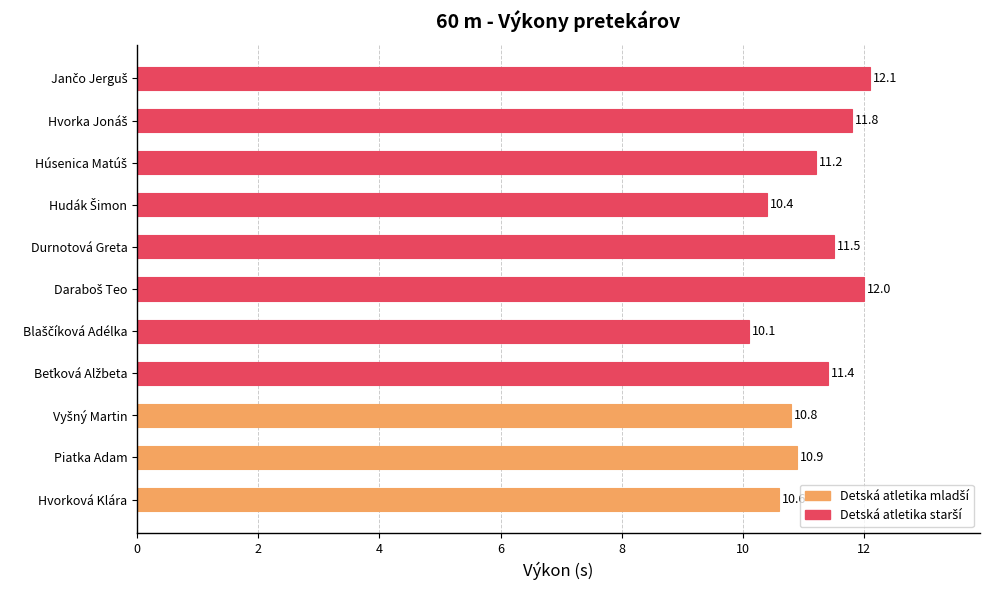

Are the bars grouped side by side (vs. stacked)?

No